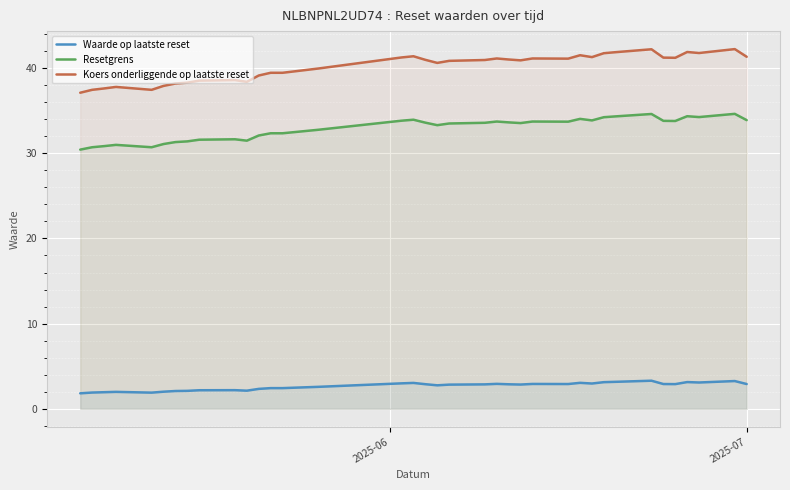

True or false: Koers onderliggende op laatste reset and Waarde op laatste reset intersect in this chart.

False